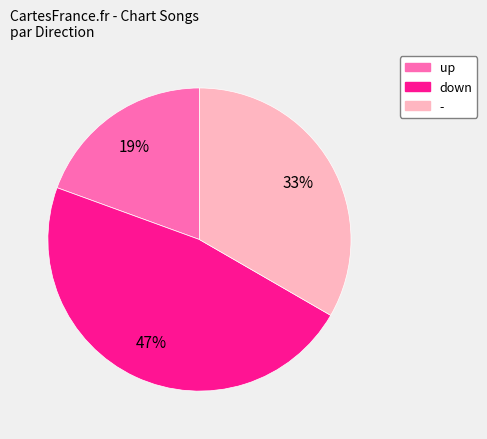

Do up and down together represent more than half of the pie?

Yes